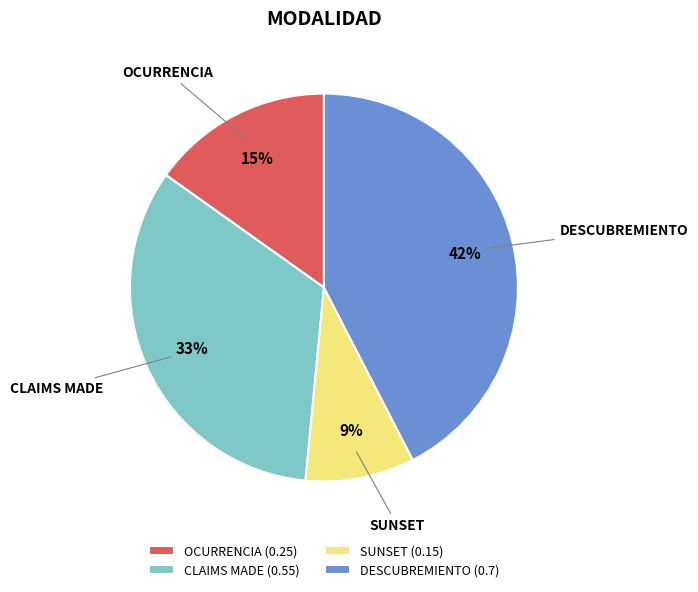

The SUNSET slice represents 17% of the pie. True or false?

False